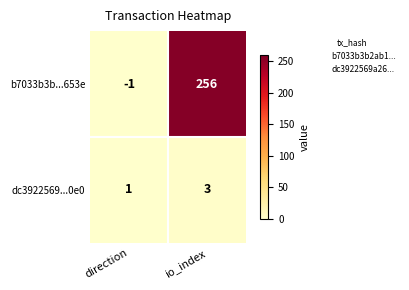

Count the number of categories in the chart.

2